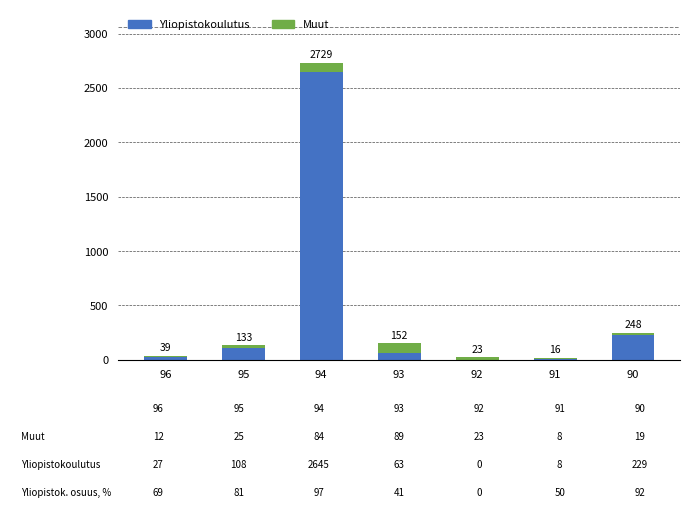

Are the bars horizontal?

No